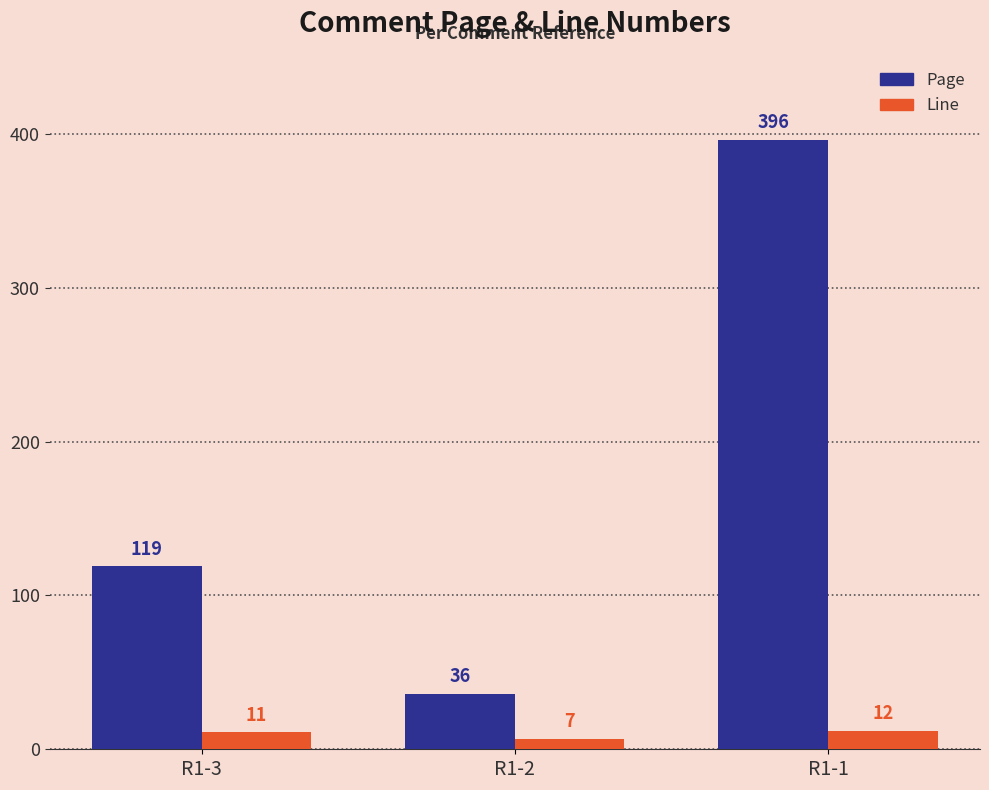

What is the total value across all series at R1-1?

408